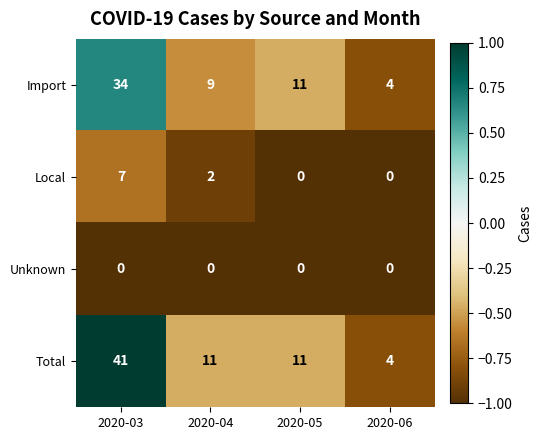

Reading left to right, what are all the values shown in this chart?

Import: 34	9	11	4
Local: 7	2	0	0
Unknown: 0	0	0	0
Total: 41	11	11	4